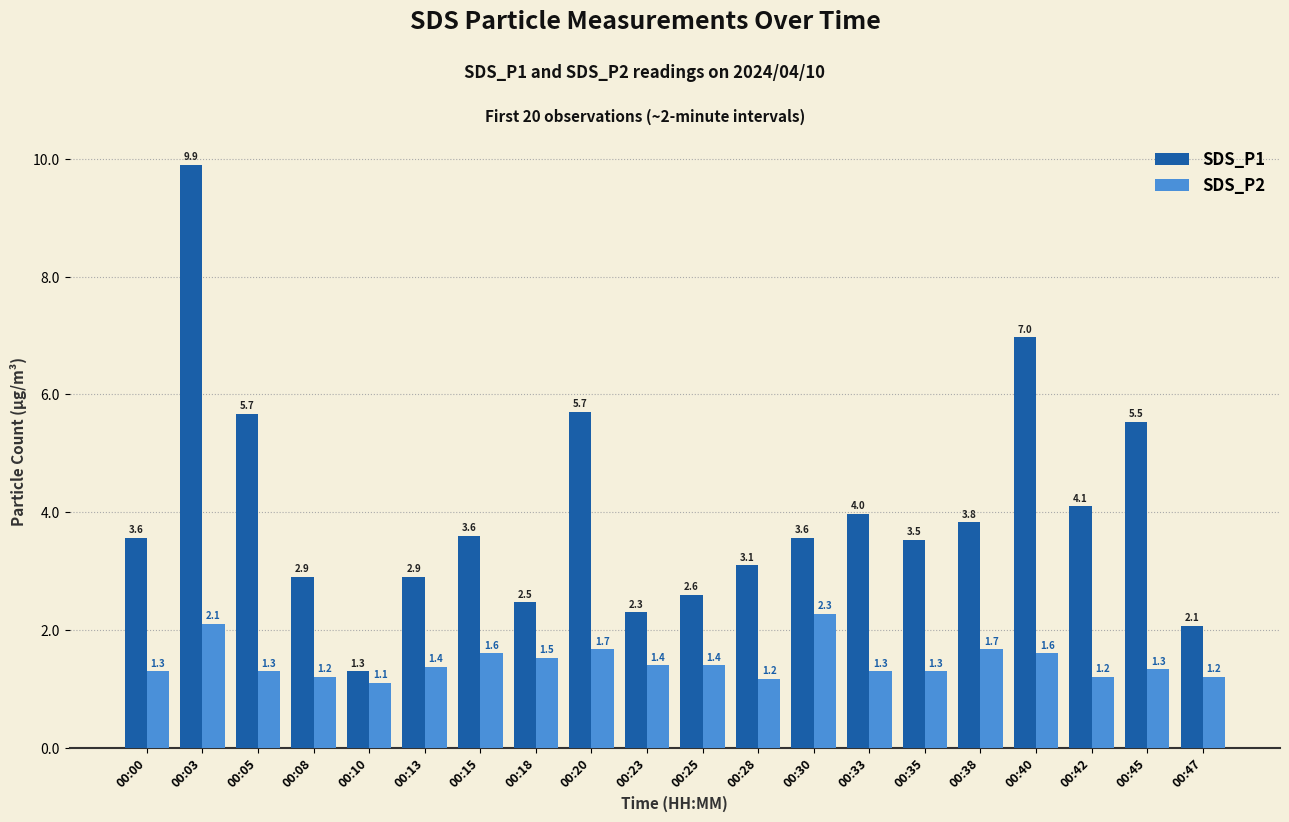

Is the value of SDS_P1 at 00:25 greater than the value of SDS_P2 at 00:47?

Yes